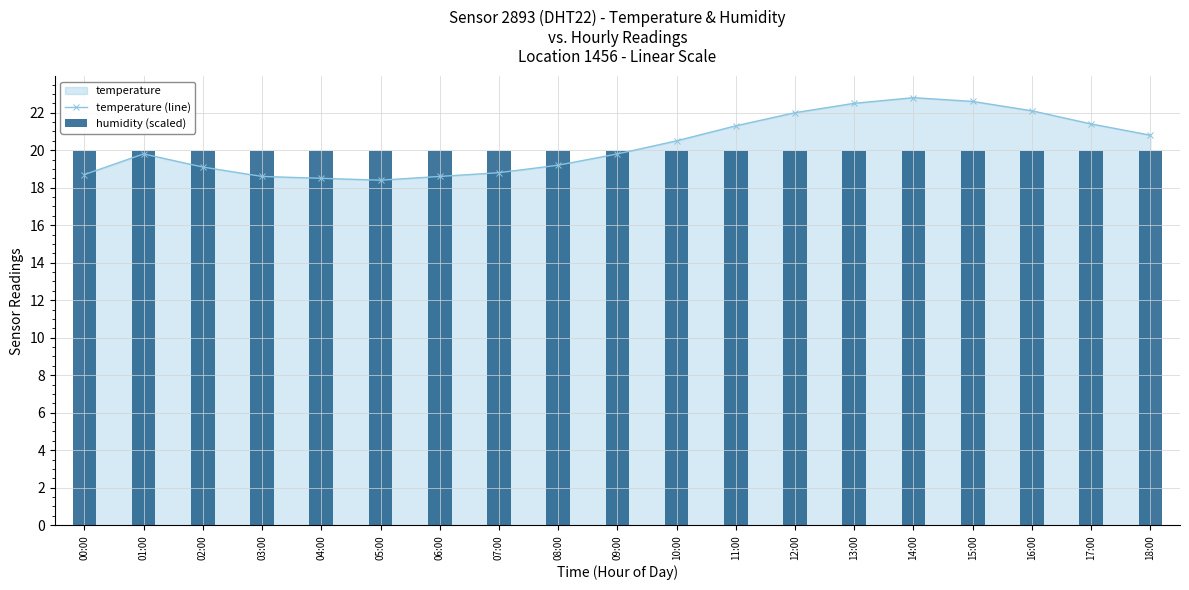

How many data points does each series have?

19